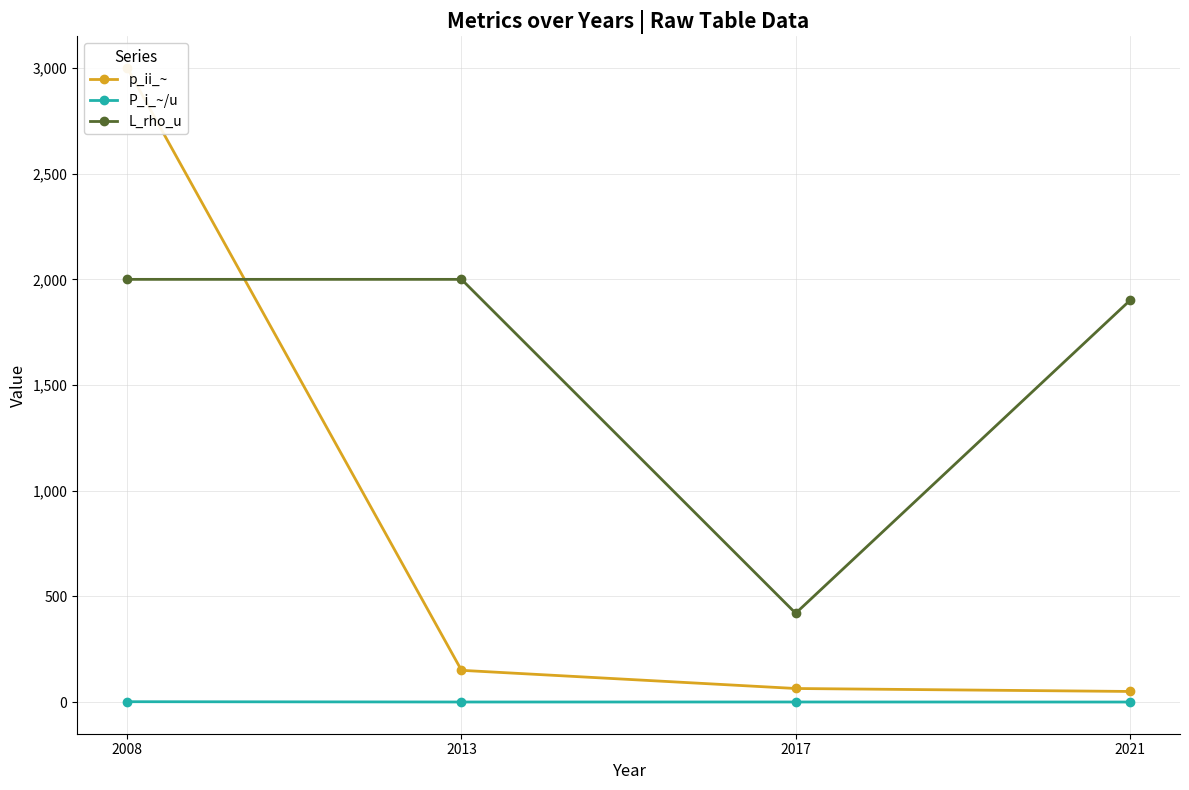

Which label corresponds to the smallest value in the chart?

2021